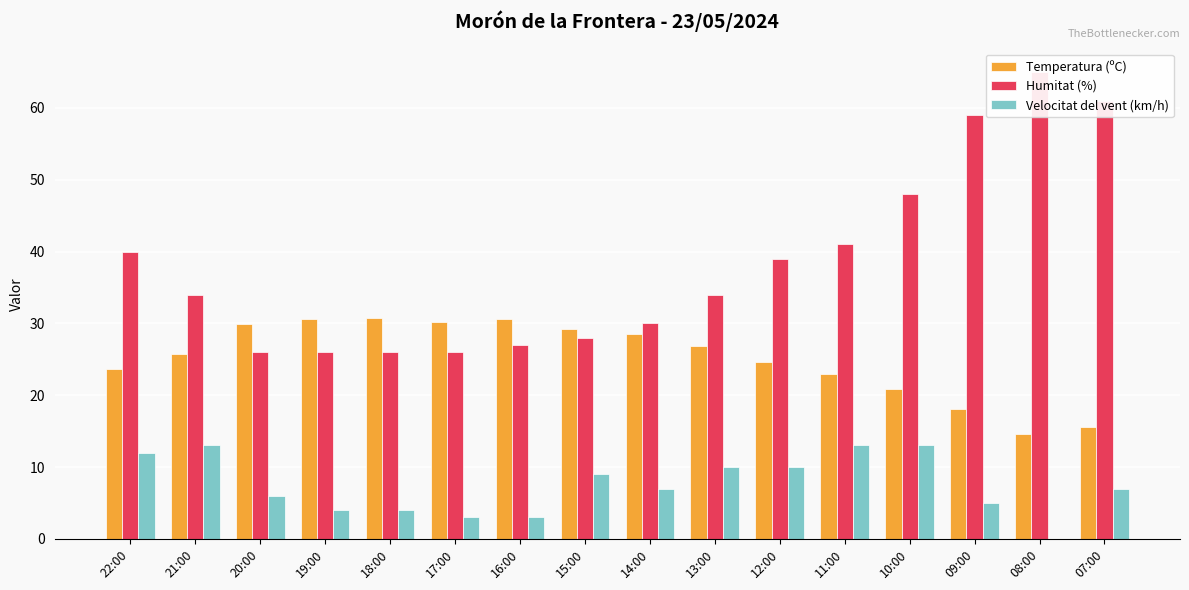

Is it true that Humitat (%) equals 41.0 at 11:00?

True